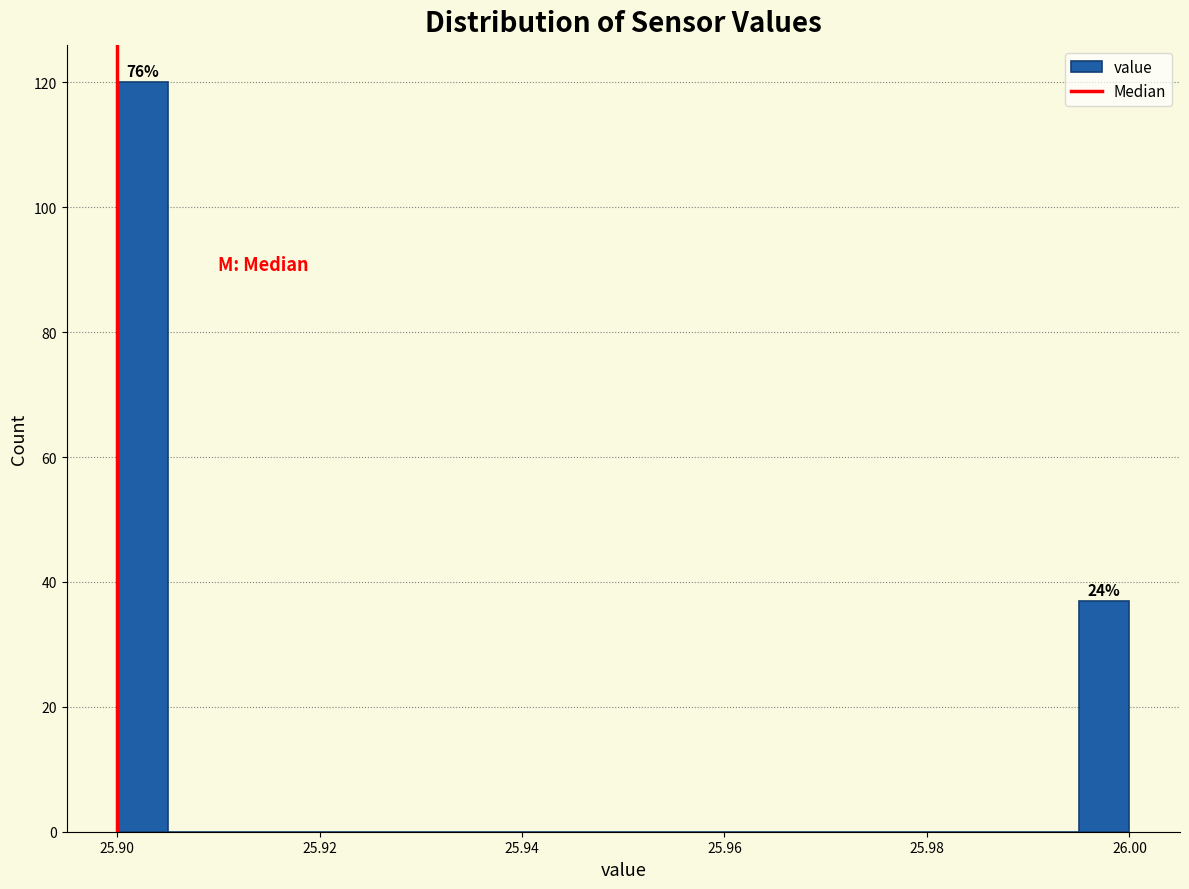

Around what value on the x-axis is the tallest bar? Give the approximate position of its centre, as read against the axis.

25.902